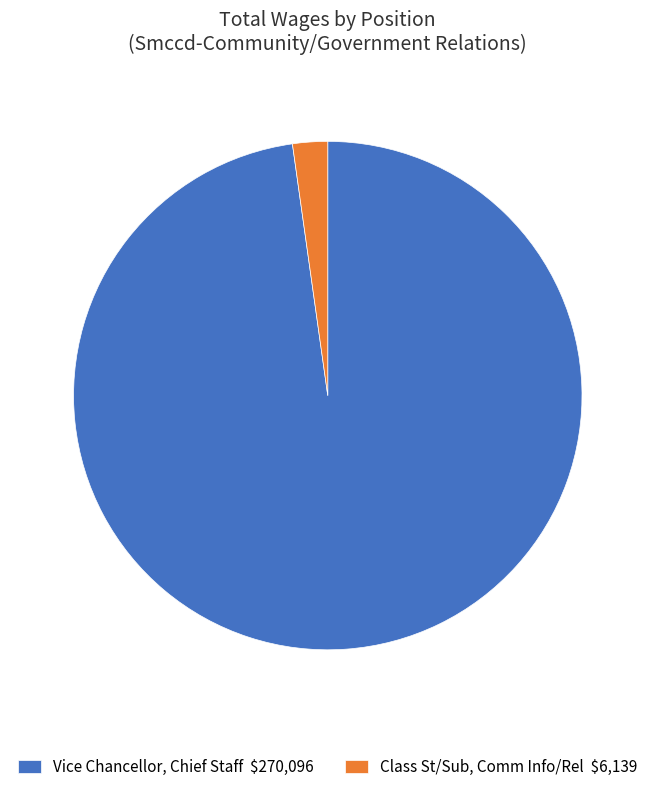

Is the sum of Class St/Sub, Comm Info/Rel and Vice Chancellor, Chief Staff greater than half?

Yes